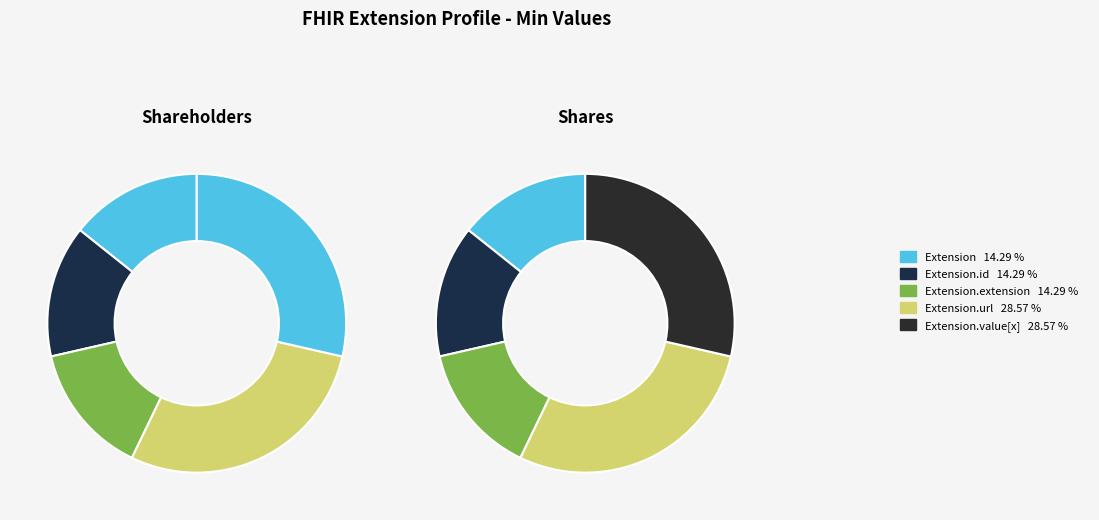

Which has a higher value, Extension.url or Extension.value[x]?

Extension.url